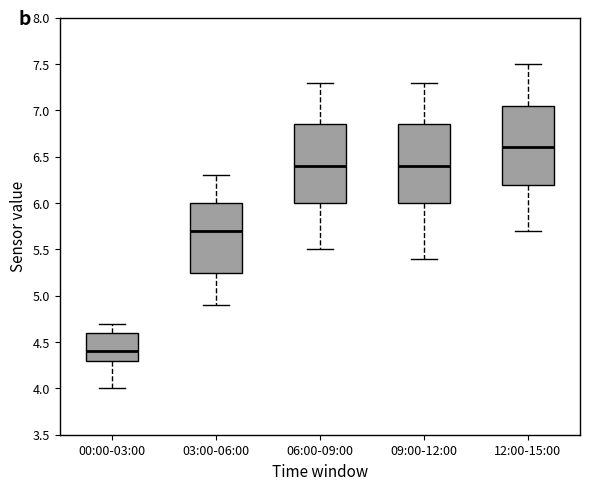

Reading left to right, read every box against the y-axis: the position of its median line, the range the box covers, and the ends of its whiskers. The values are not printed on the chart, so give them approximately, as read against the axis.

00:00-03:00: median 4.40, box 4.30 to 4.60, whiskers 4.00 to 4.70
03:00-06:00: median 5.70, box 5.25 to 6.00, whiskers 4.90 to 6.30
06:00-09:00: median 6.40, box 6.00 to 6.85, whiskers 5.50 to 7.30
09:00-12:00: median 6.40, box 6.00 to 6.85, whiskers 5.40 to 7.30
12:00-15:00: median 6.60, box 6.20 to 7.05, whiskers 5.70 to 7.50